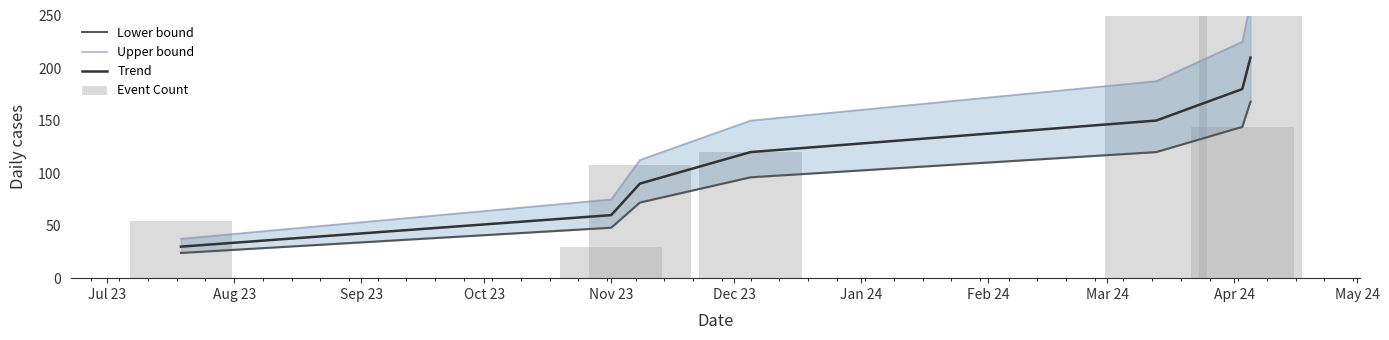

Count the number of data series in this chart.

4